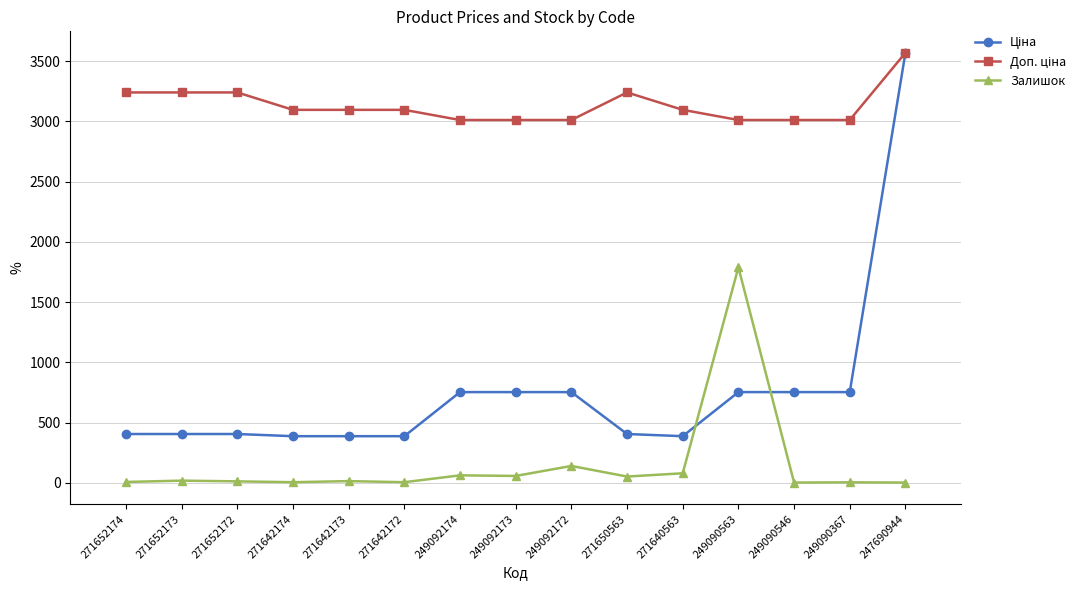

Does the chart have visible grid lines?

Yes